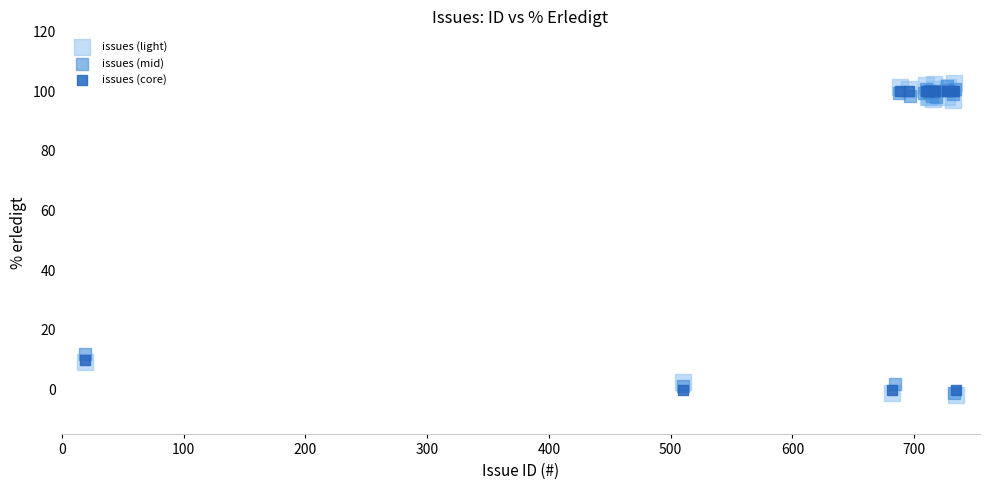

Which series has the widest spread of Y values?

issues (light)